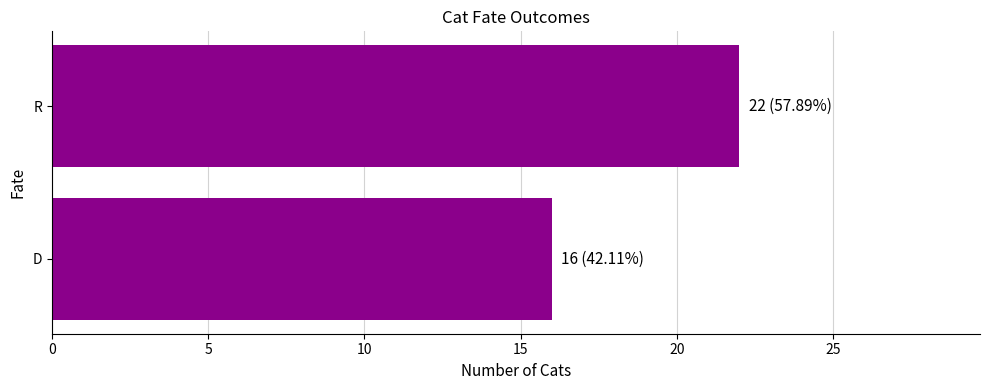

At which category does the chart reach its peak across all series?

R